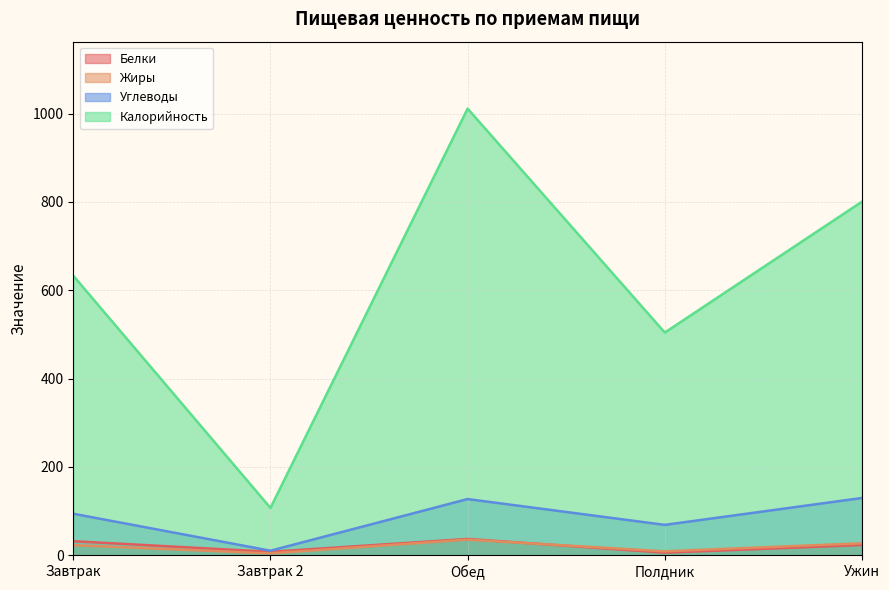

How many lines are shown in the chart?

4